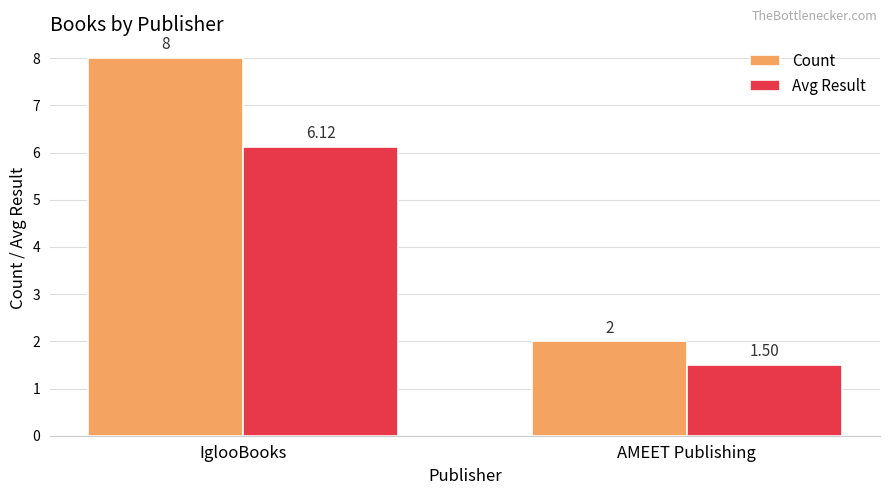

At which category is the sum across all series the highest?

IglooBooks